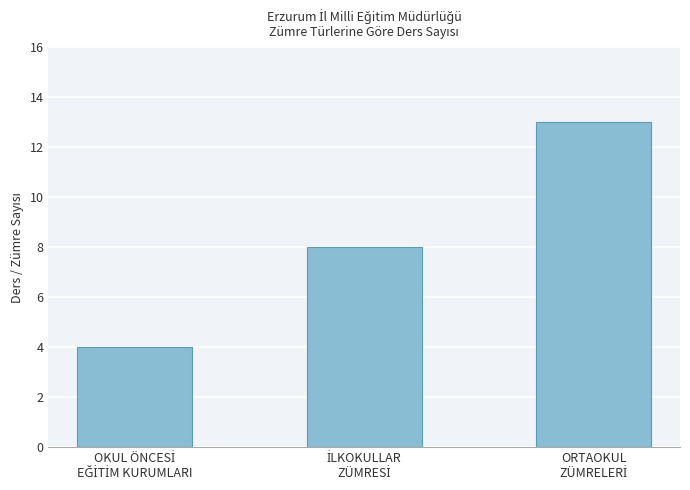

What is the value of the 3rd bar from the left?

13